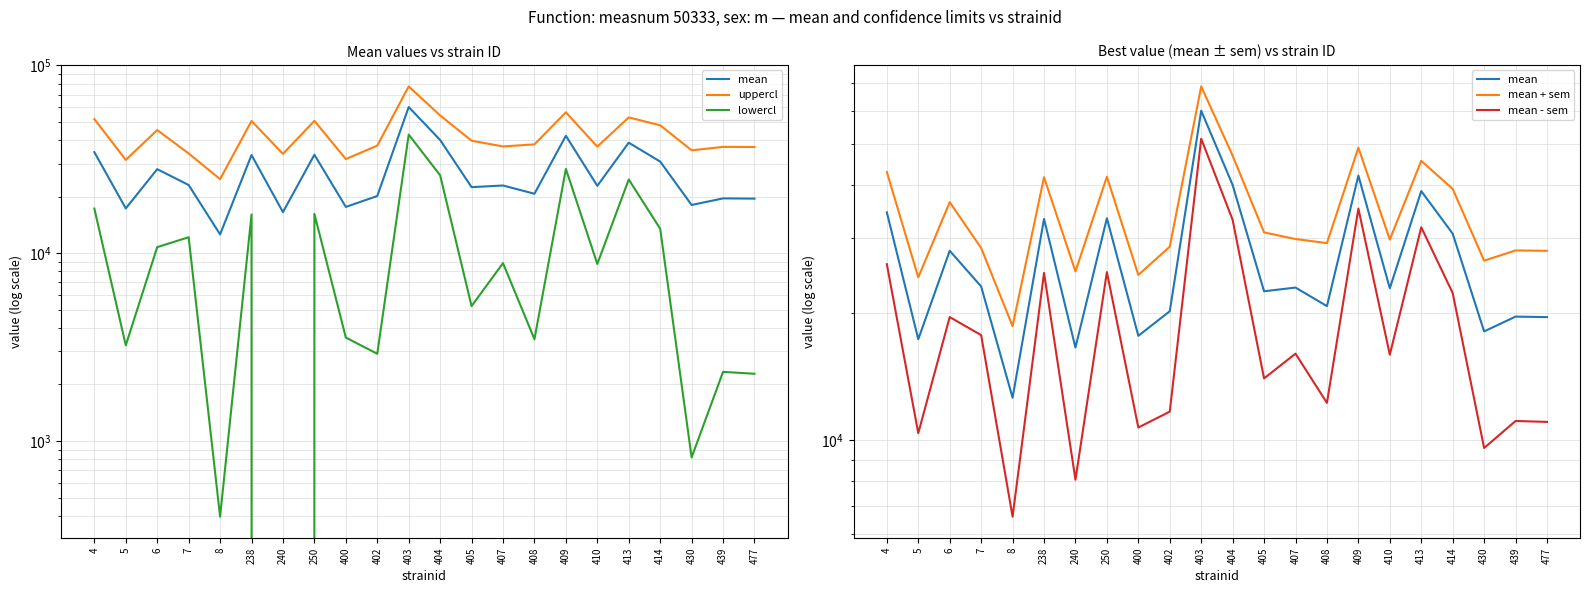

Which series has the largest range (max minus min)?

uppercl